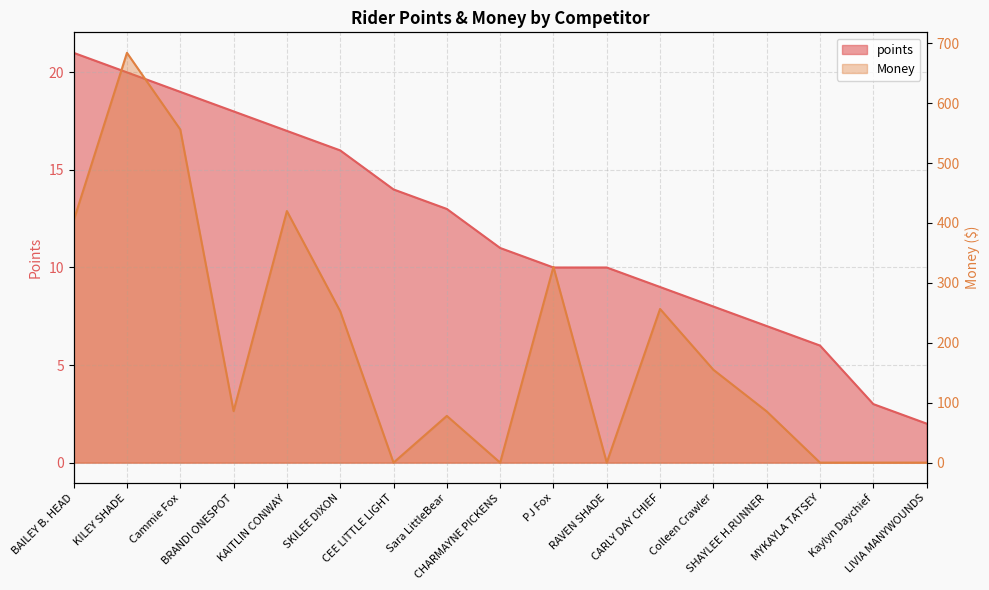

Where is the first local minimum for Money?

BRANDI ONESPOT